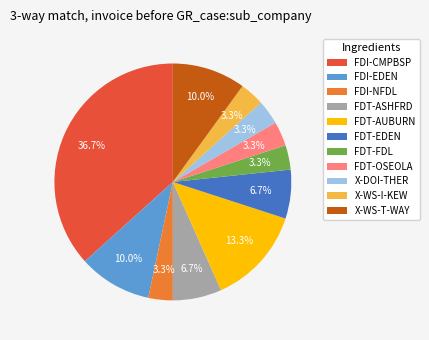

Is FDI-NFDL the majority of the pie?

No